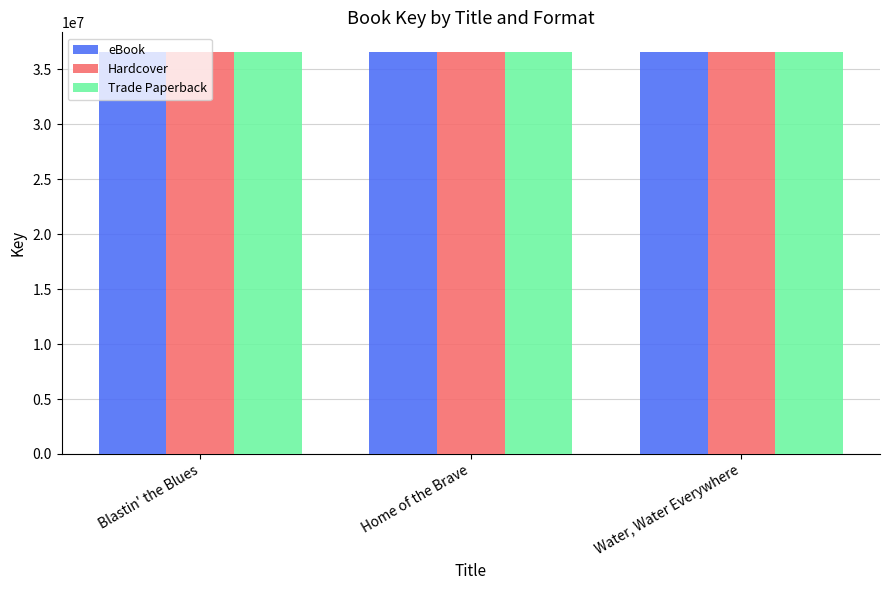

Rank the categories by Trade Paperback value from highest to lowest.

Home of the Brave, Blastin' the Blues, Water, Water Everywhere